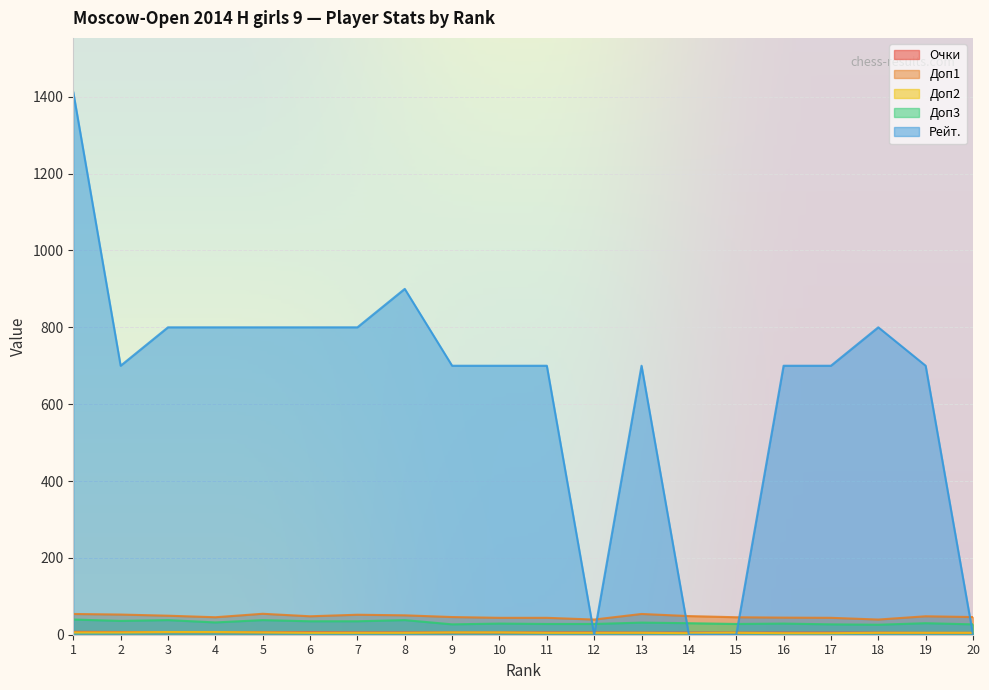

What is the greatest value displayed?

1412.0